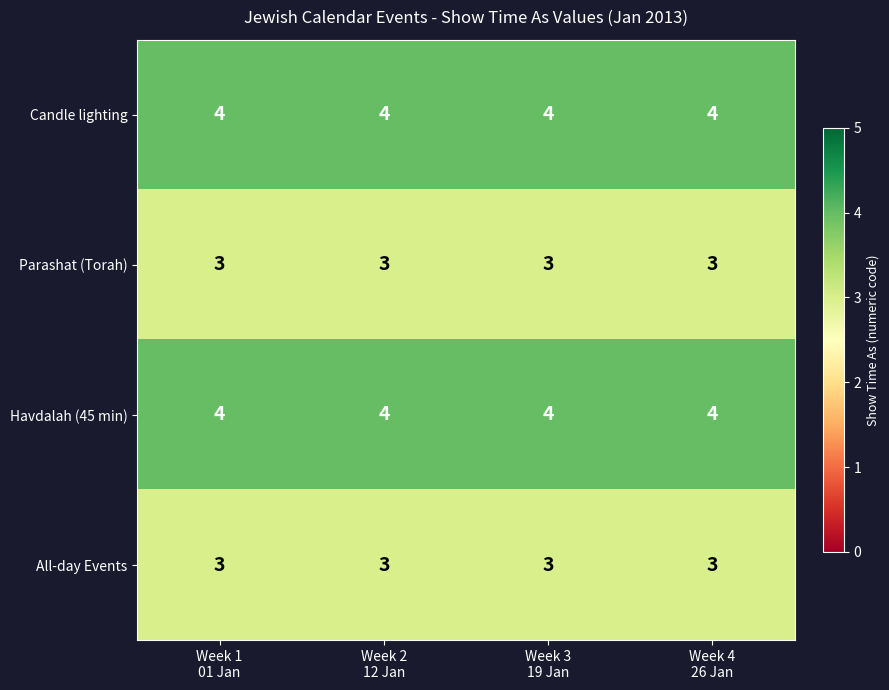

Count the number of data series in this chart.

4